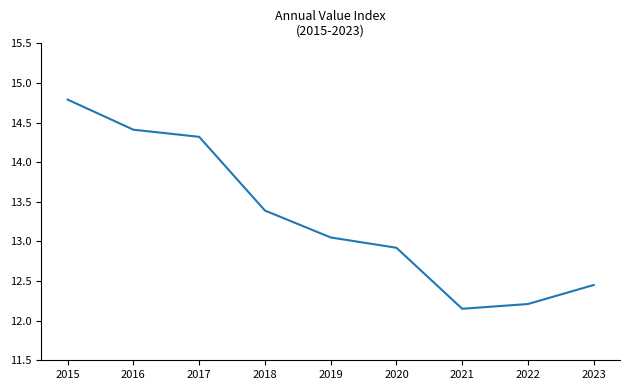

What is the change in value from 2017 to 2020?

-1.4